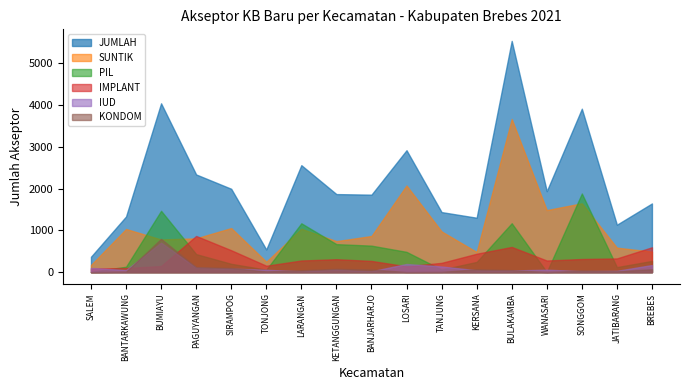

What is the total value across all series at TANJUNG?

2842